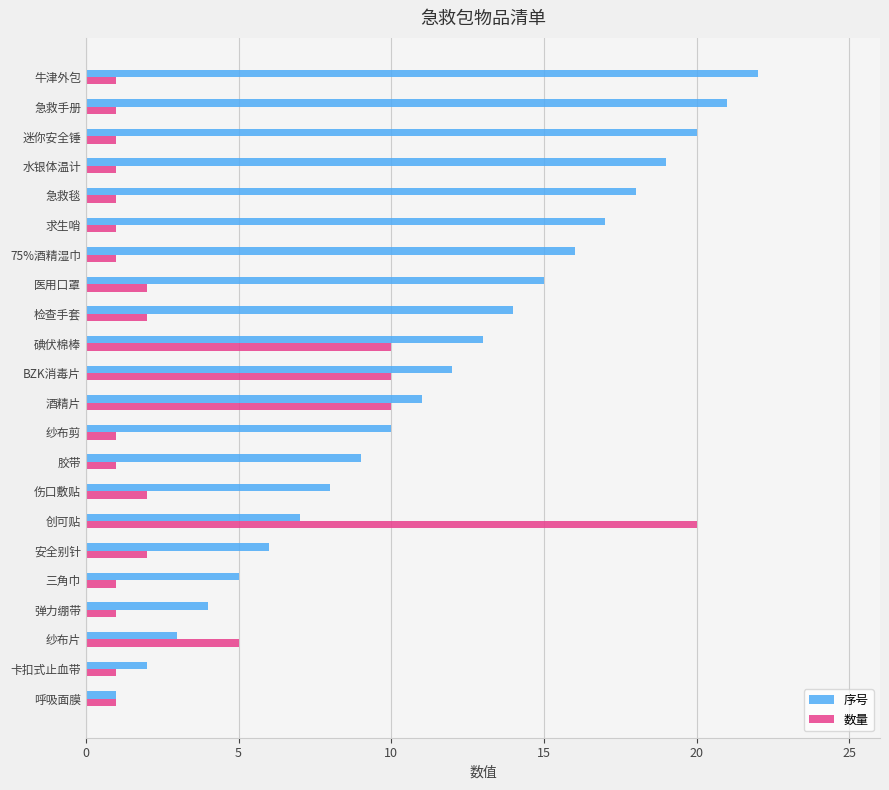

True or false: 数量 has a value of 3 at 医用口罩.

False